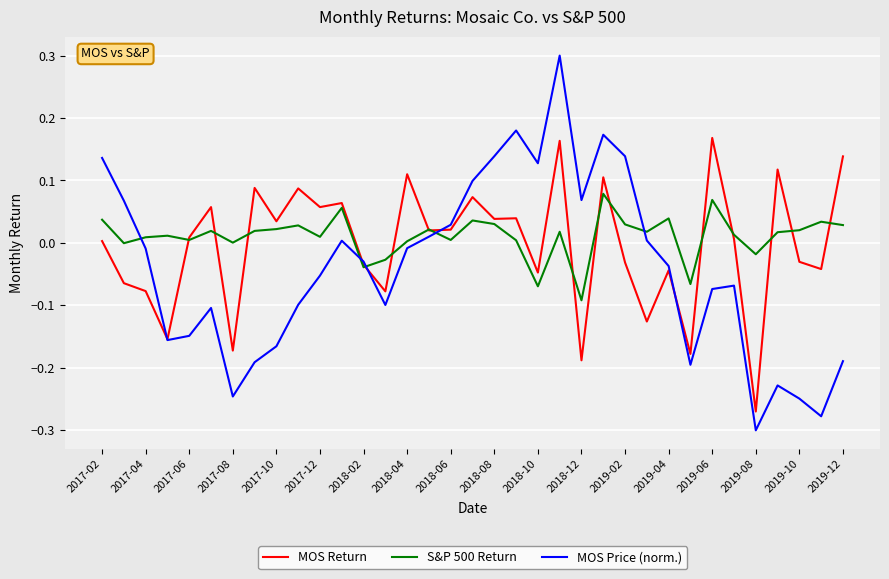

Which series has the largest range (max minus min)?

MOS Price (norm.)